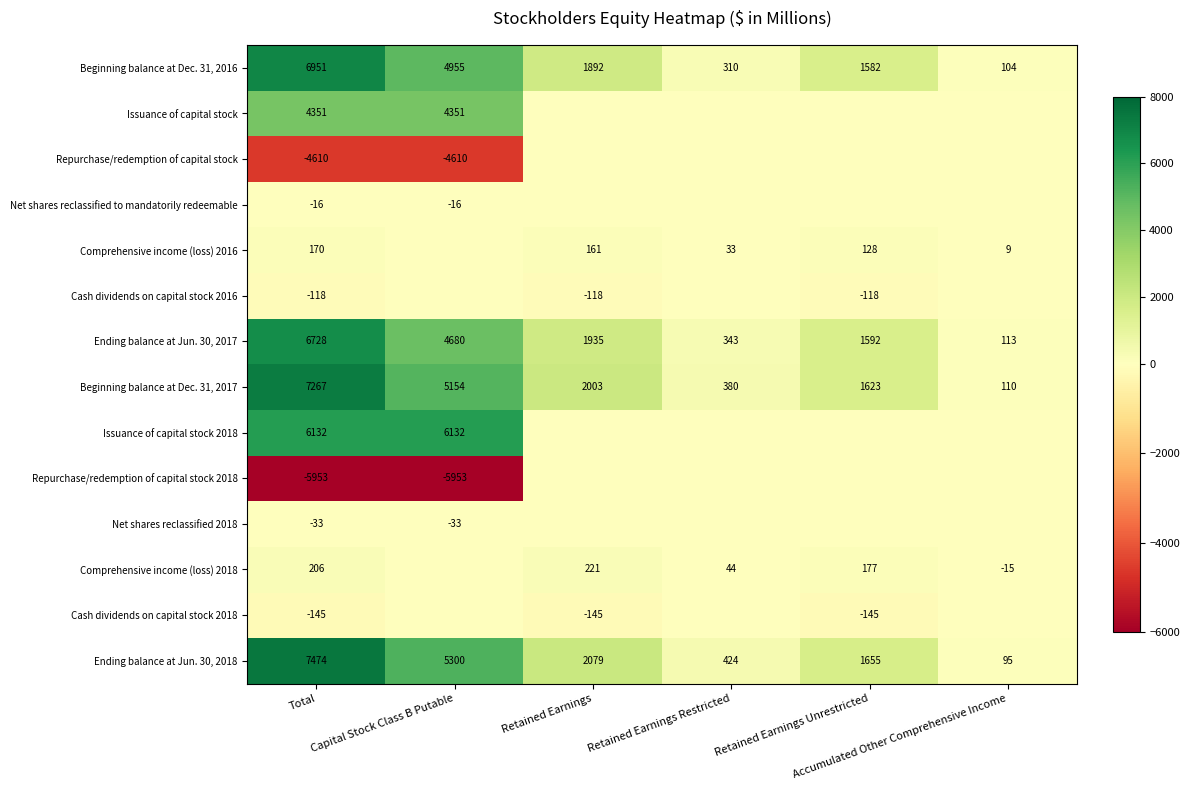

Which has a higher value, Total or Retained Earnings?

Total